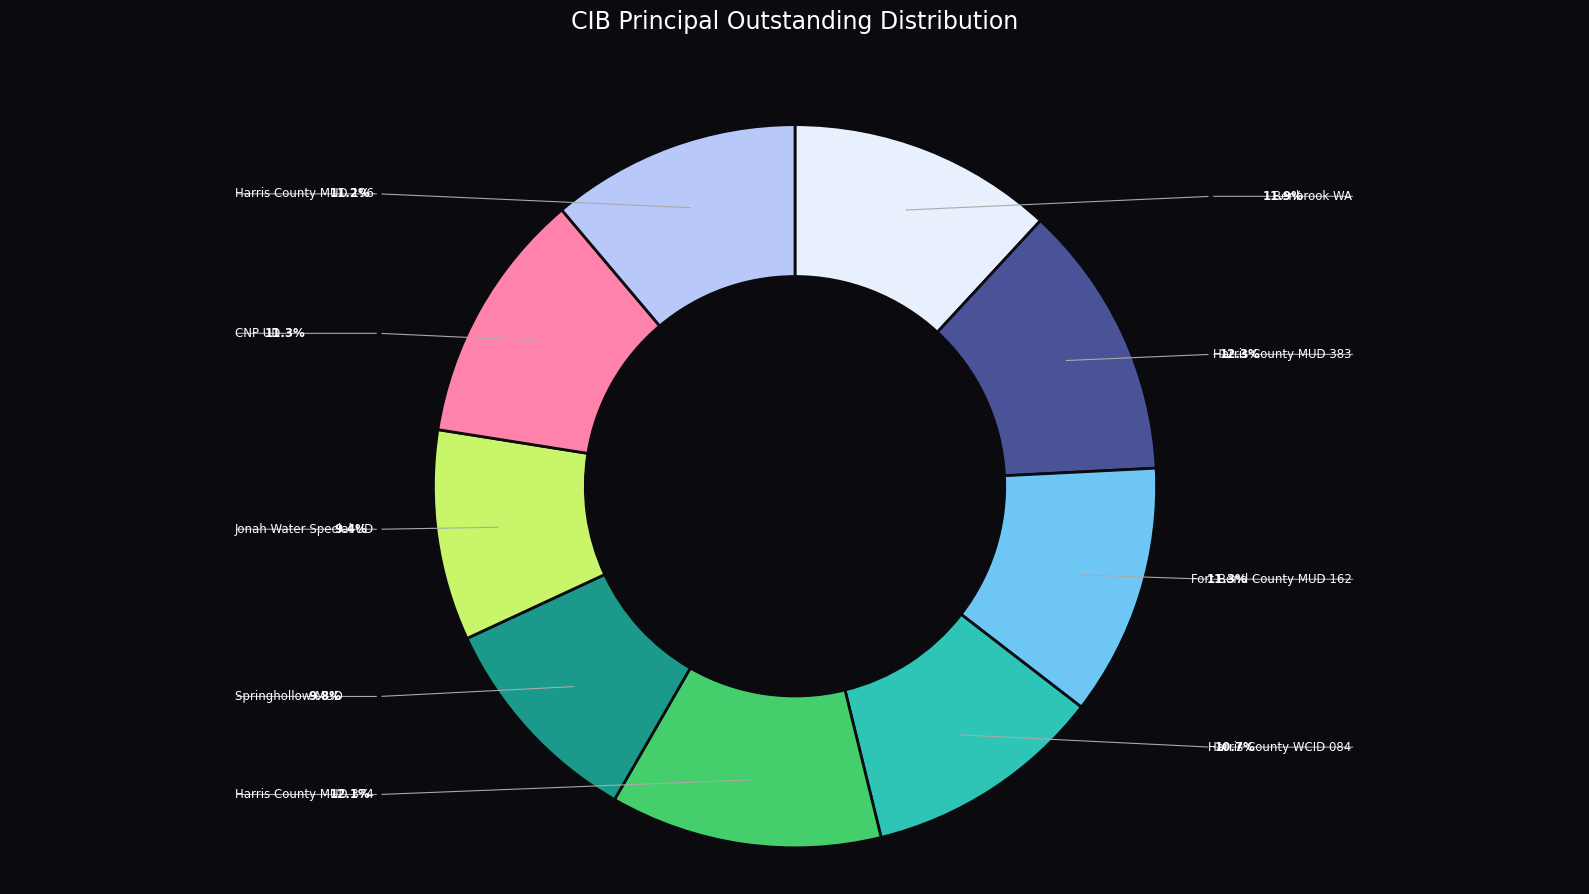

Is there a majority slice in this chart?

No